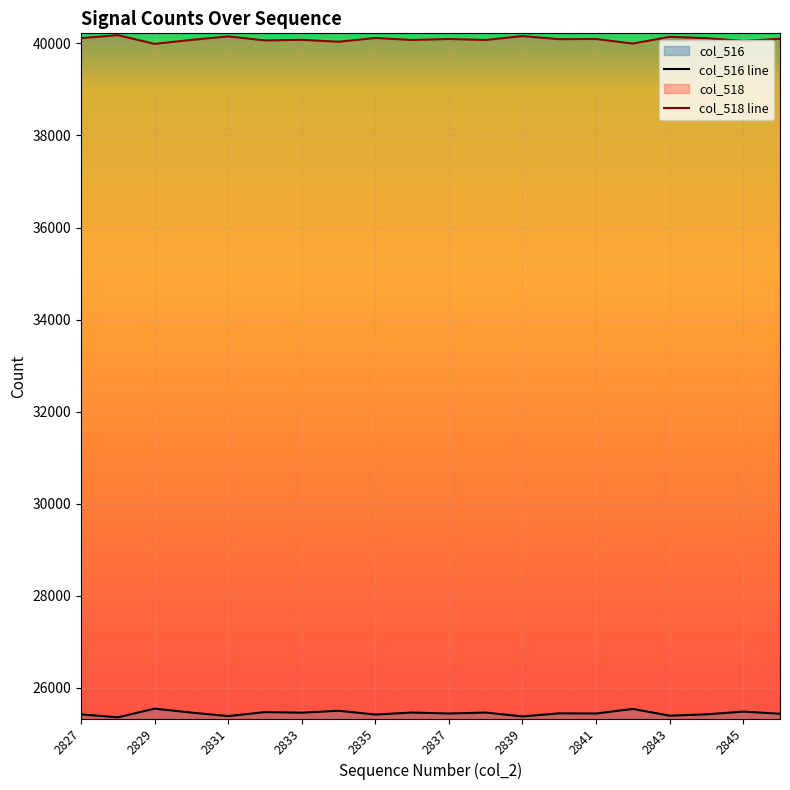

Is it true that col_516 line equals 38720 at 2843?

False